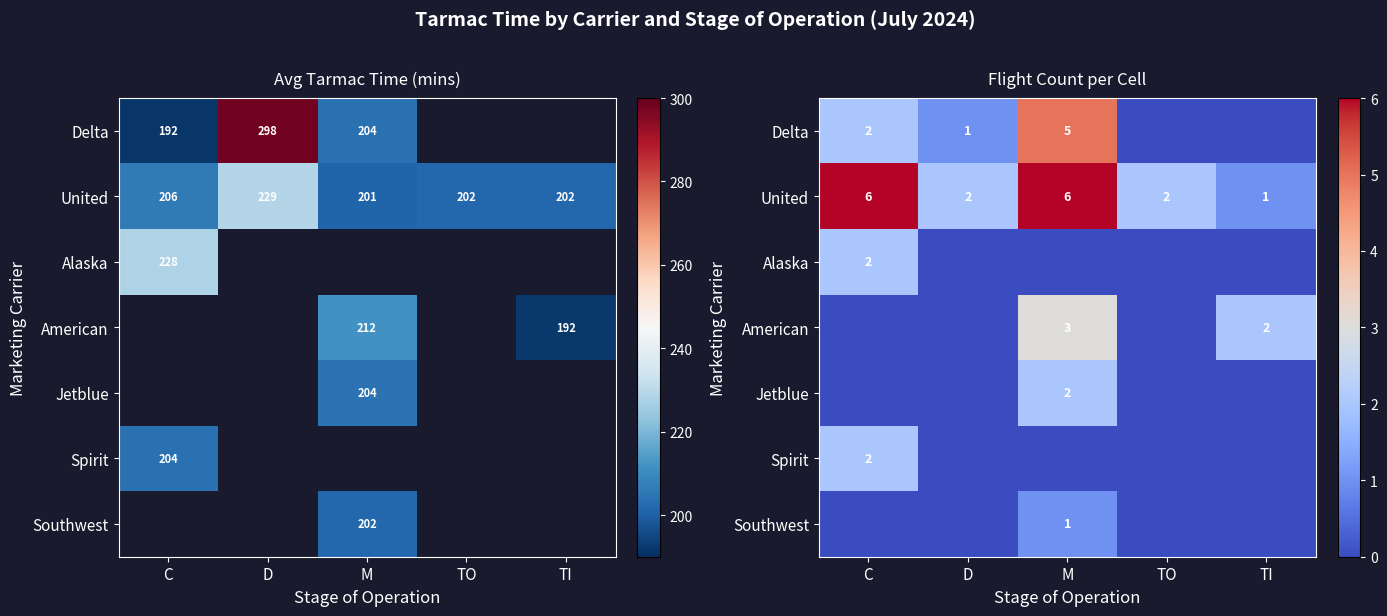

Count the Delta values in the range 0 to 2.

4